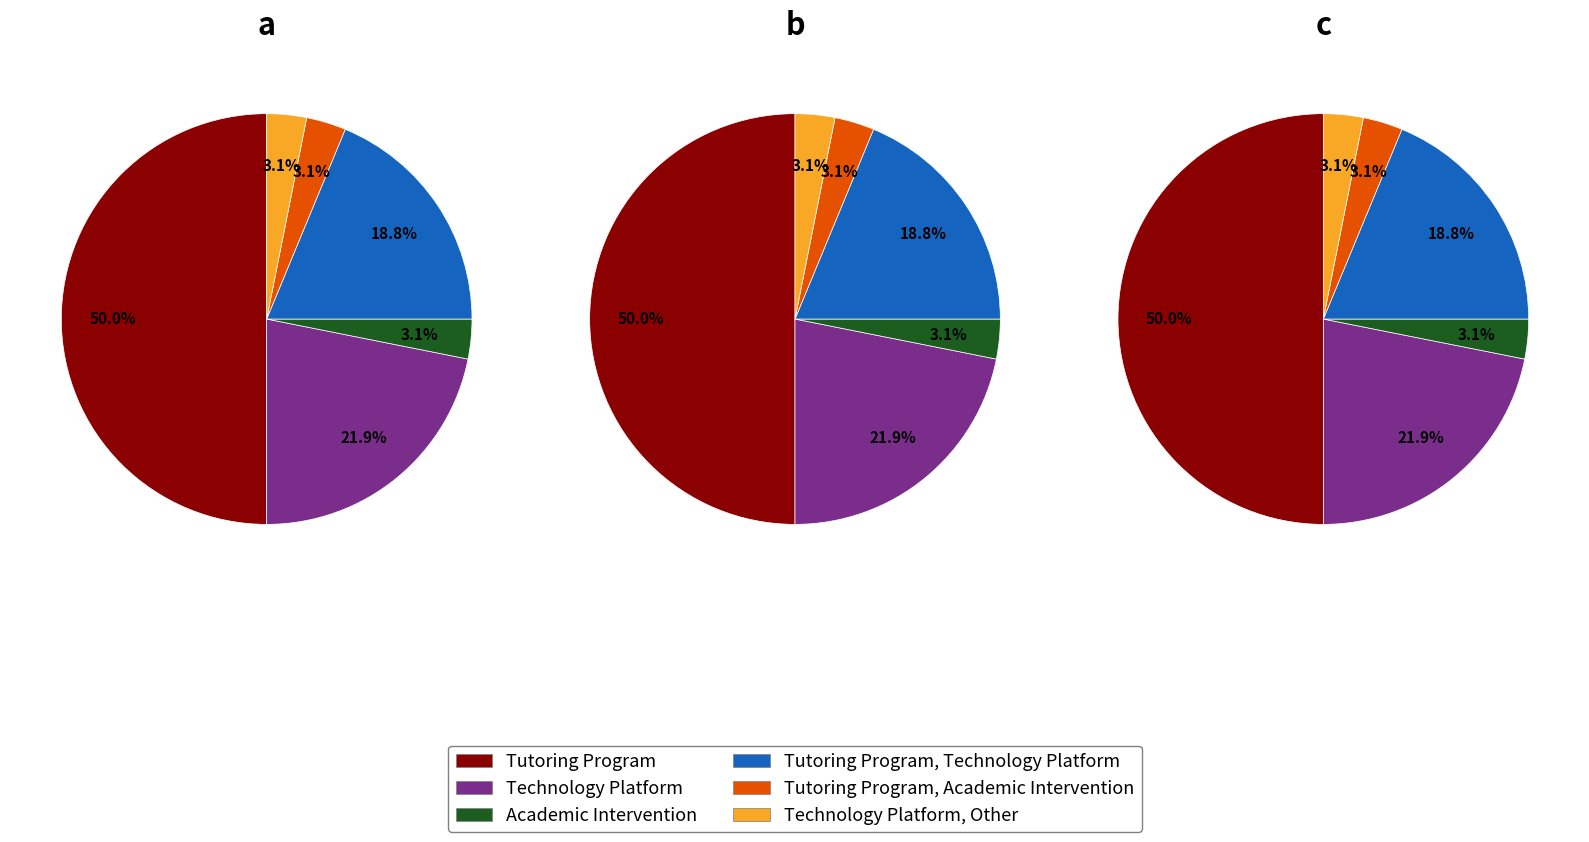

Is it true that Technology Platform, Other is 3% of the pie?

True